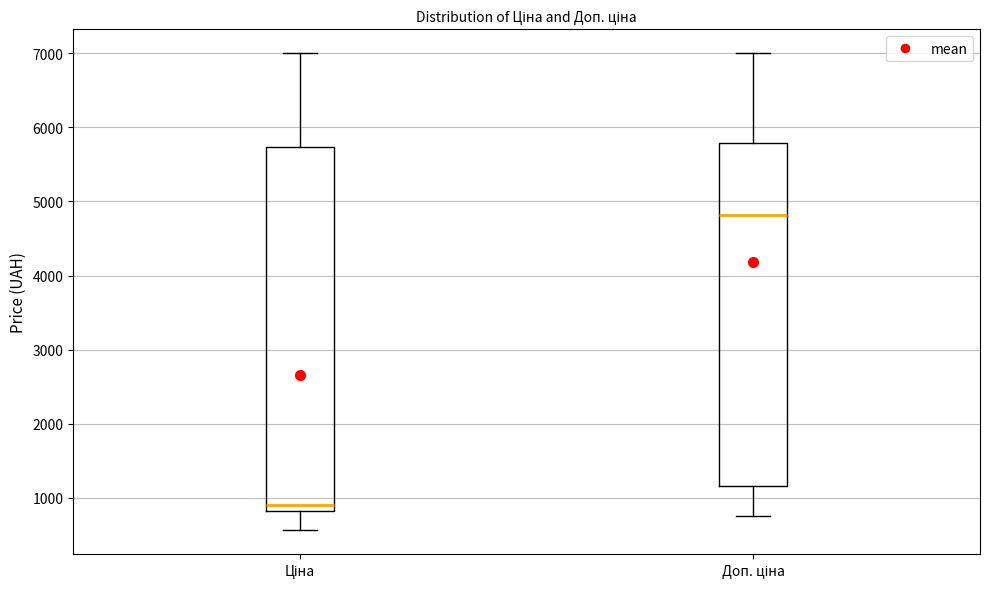

Comparing the boxes themselves (not the whiskers), which one is the tallest?

Ціна